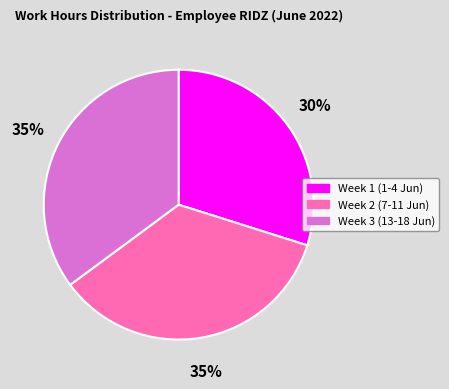

To the nearest percent, what is the combined percentage of Week 2 (7-11 Jun) and Week 3 (13-18 Jun)?

70%